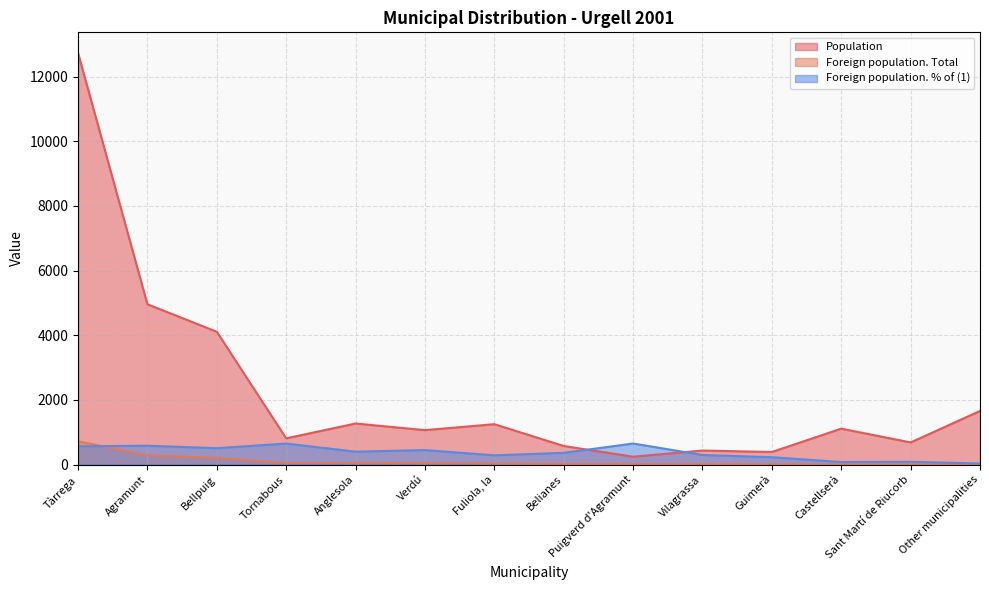

Which series has the largest total across all categories?

Population